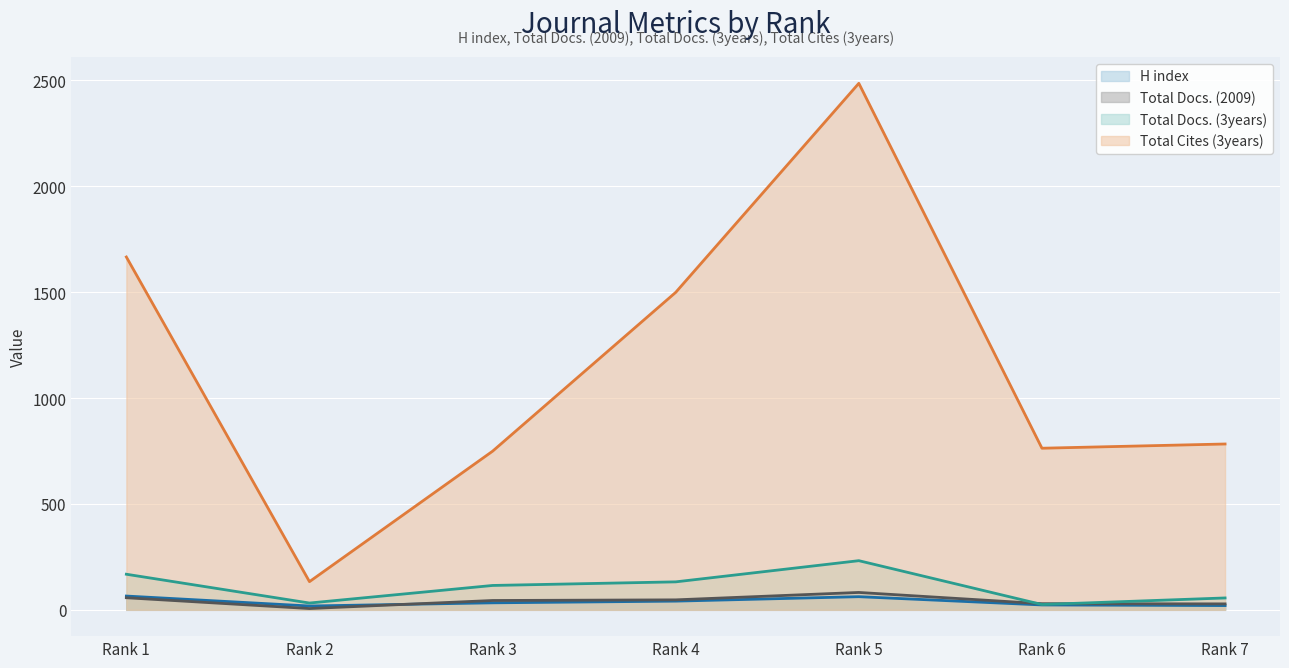

Where is Total Docs. (3years) nearest to the value 128?

Rank 4